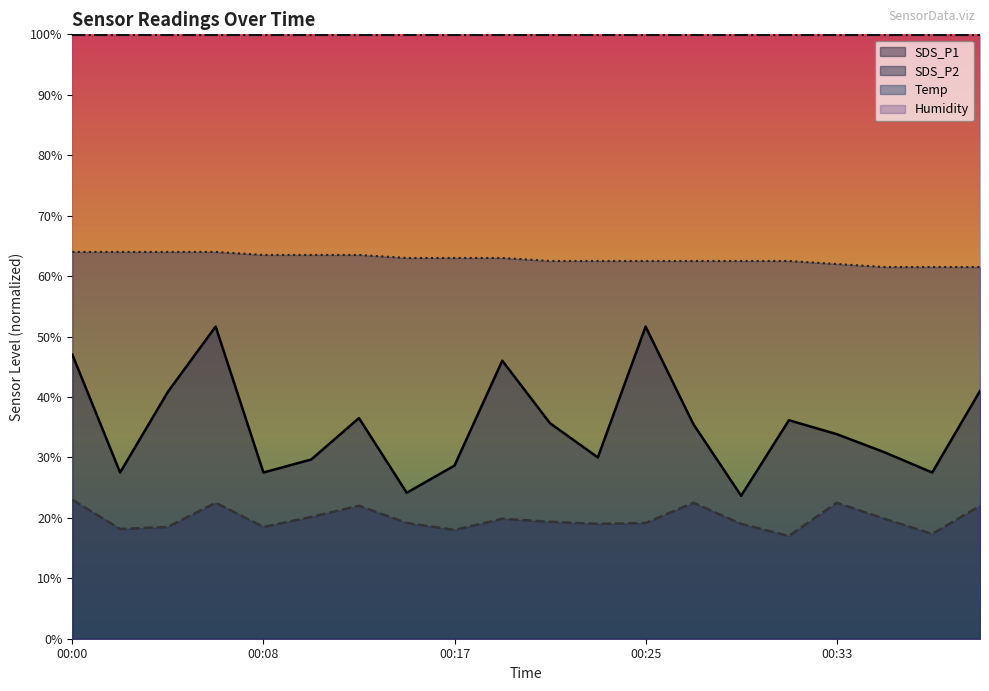

Which series has the widest spread of values?

SDS_P1